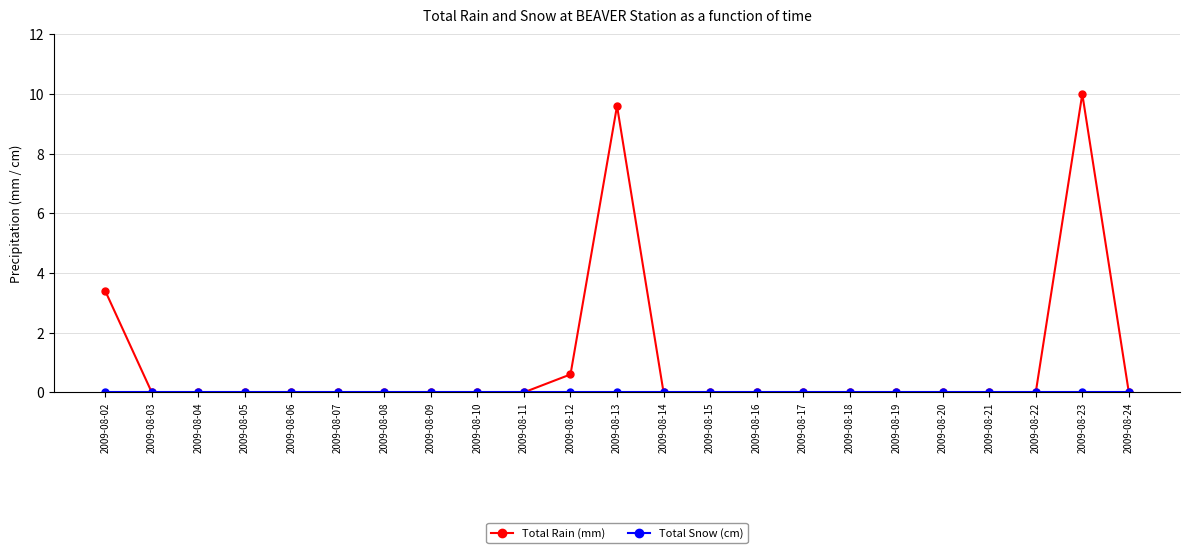

Which series has the widest spread of values?

Total Rain (mm)